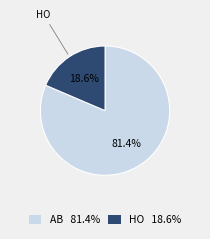

Is it true that AB is 81% of the pie?

True